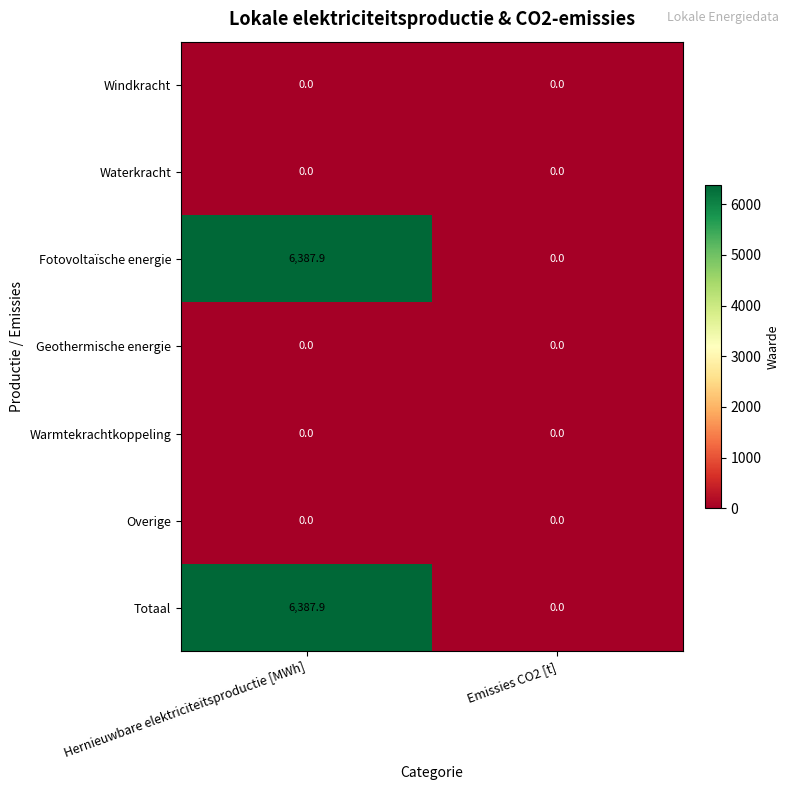

Where does the Totaal series first go above 6387?

Hernieuwbare elektriciteitsproductie [MWh]